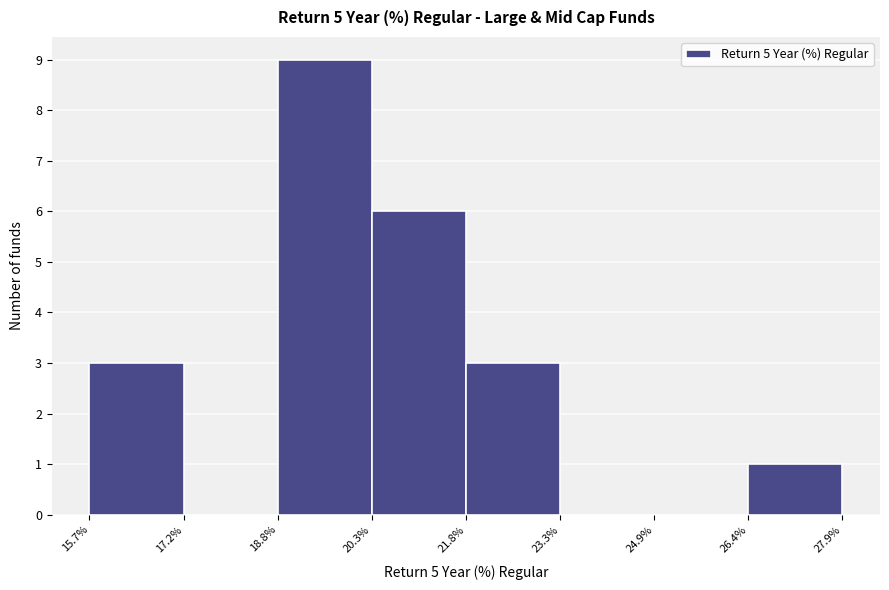

Reading left to right, transcribe this chart: for each bar, give the range it covers on the x-axis and its height. The values are not printed on the chart, so give them approximately, as read against the axis.

15.7% to 17.2%: 3
17.2% to 18.8%: 0
18.8% to 20.3%: 9
20.3% to 21.8%: 6
21.8% to 23.3%: 3
23.3% to 24.9%: 0
24.9% to 26.4%: 0
26.4% to 27.9%: 1